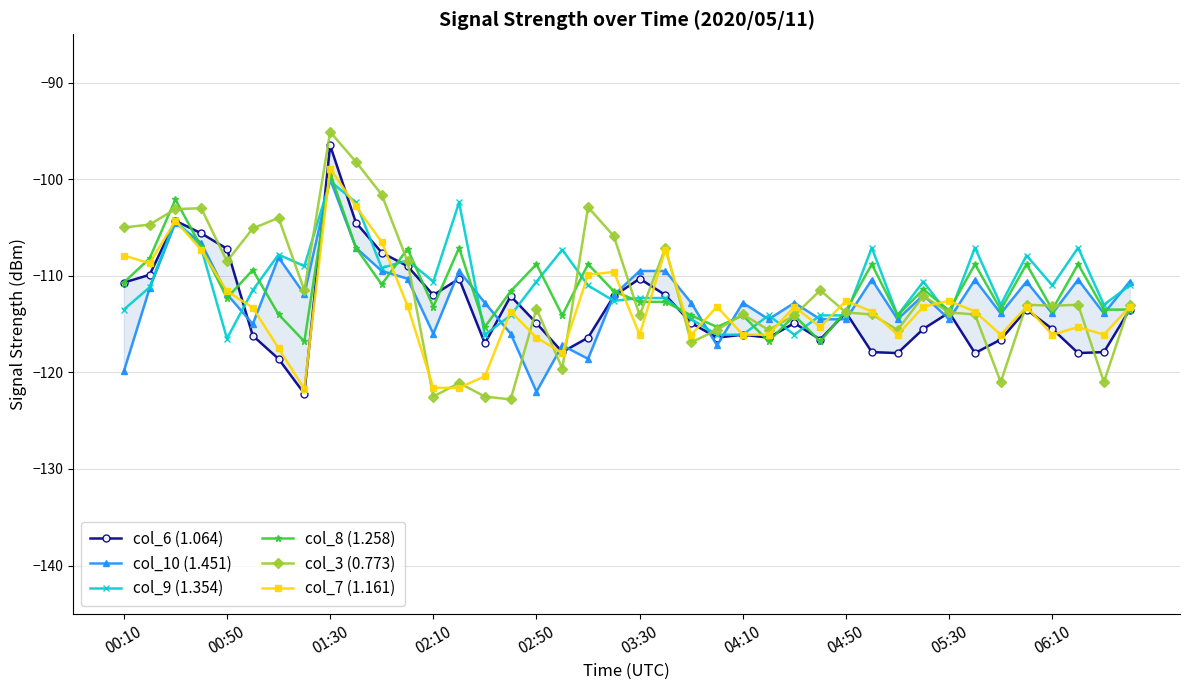

What is the maximum value for col_6 (1.064)?

-96.5